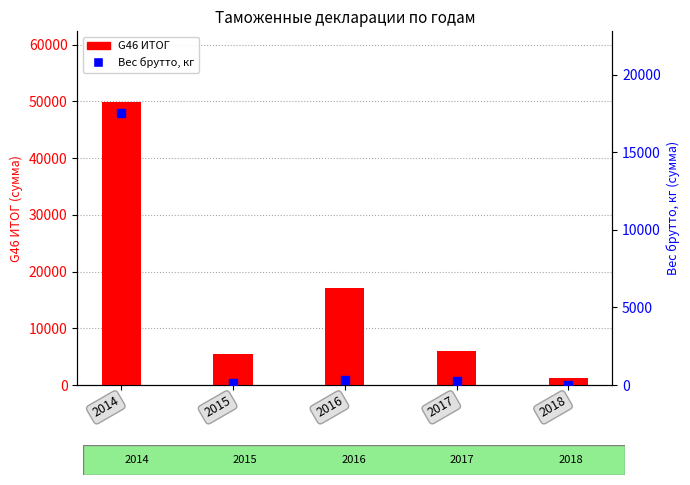

Which series reaches the minimum Y coordinate?

Вес брутто, кг